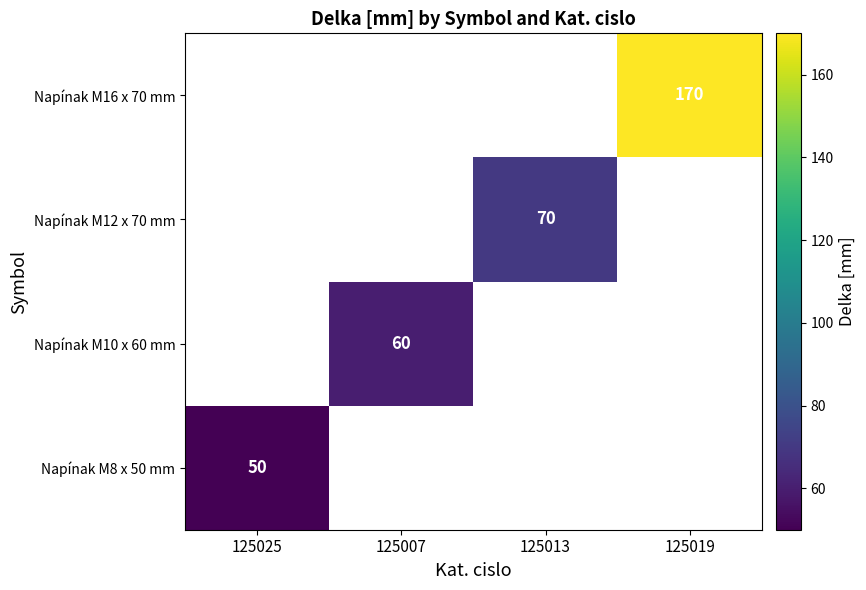

True or false: Napínak M10 x 60 mm has a value of 60 at 125007.

True